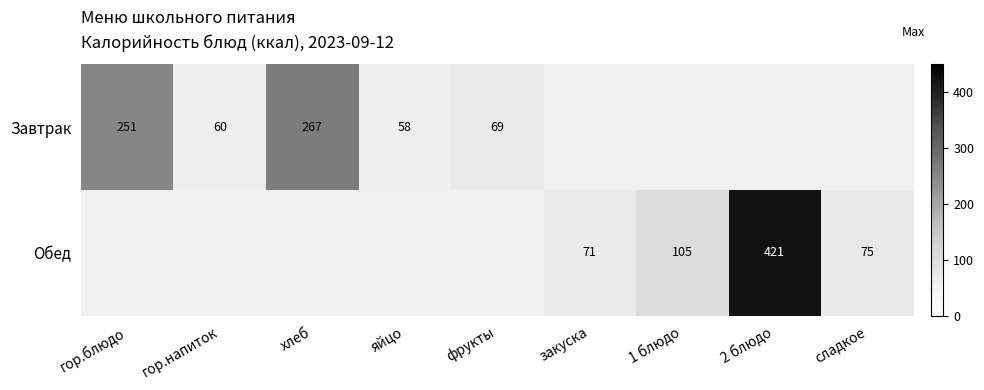

Is it true that Завтрак equals 58.0 at яйцо?

True